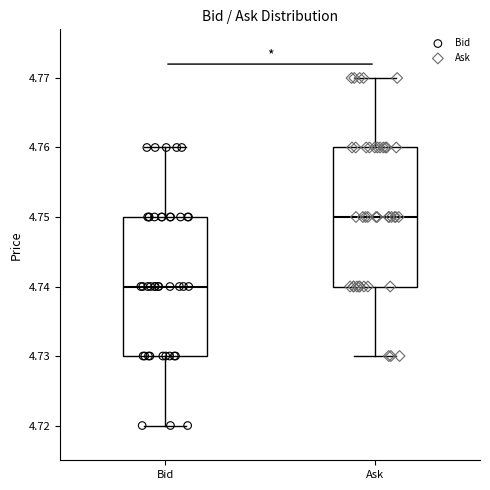

Reading left to right, read every box against the y-axis: the position of its median line, the range the box covers, and the ends of its whiskers. The values are not printed on the chart, so give them approximately, as read against the axis.

Bid: median 4.74, box 4.73 to 4.75, whiskers 4.72 to 4.76
Ask: median 4.75, box 4.74 to 4.76, whiskers 4.73 to 4.77